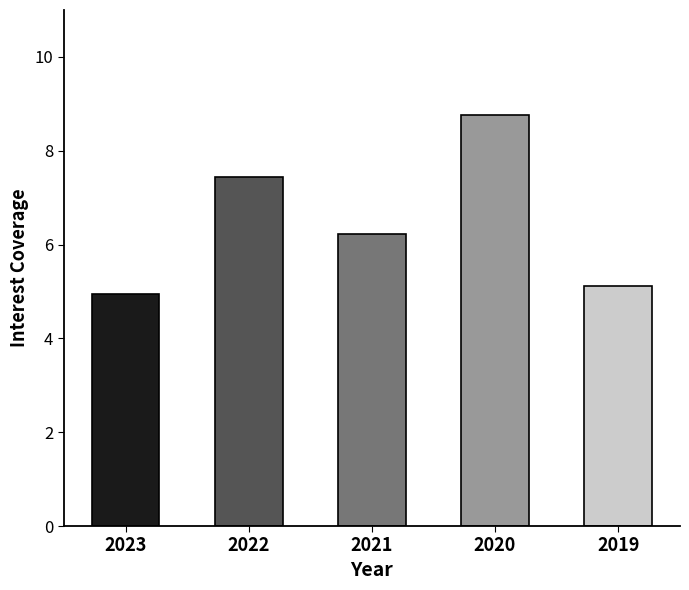

Is it true that the value at 2019 is 5.1?

True